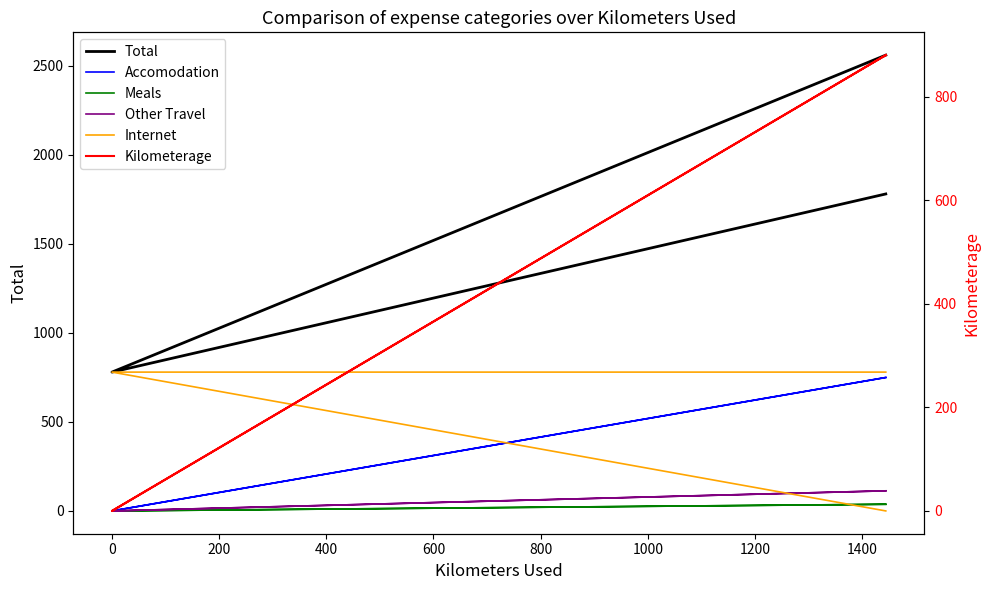

What position from the left is 0?

2